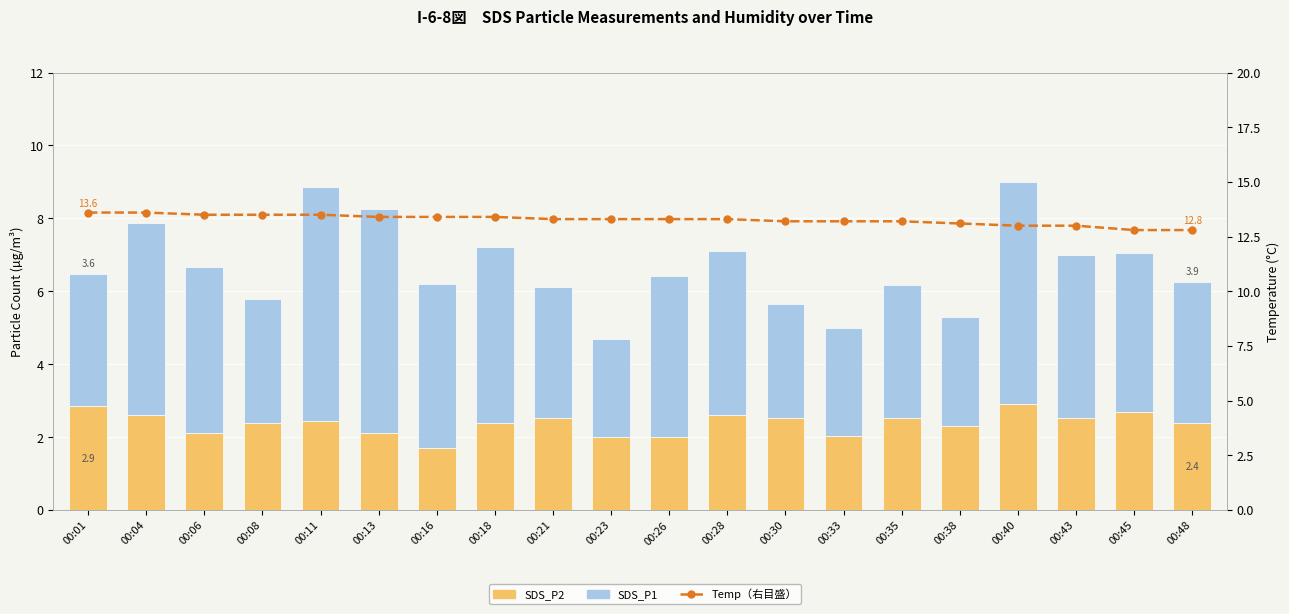

What is the sum of the SDS_P2 values at 00:43 and 00:06?

4.6